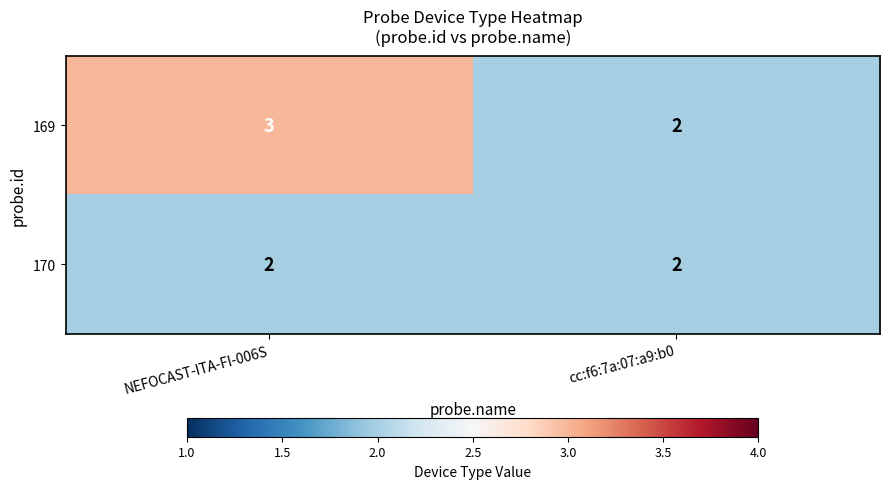

At which category is the sum across all series the highest?

NEFOCAST-ITA-FI-006S